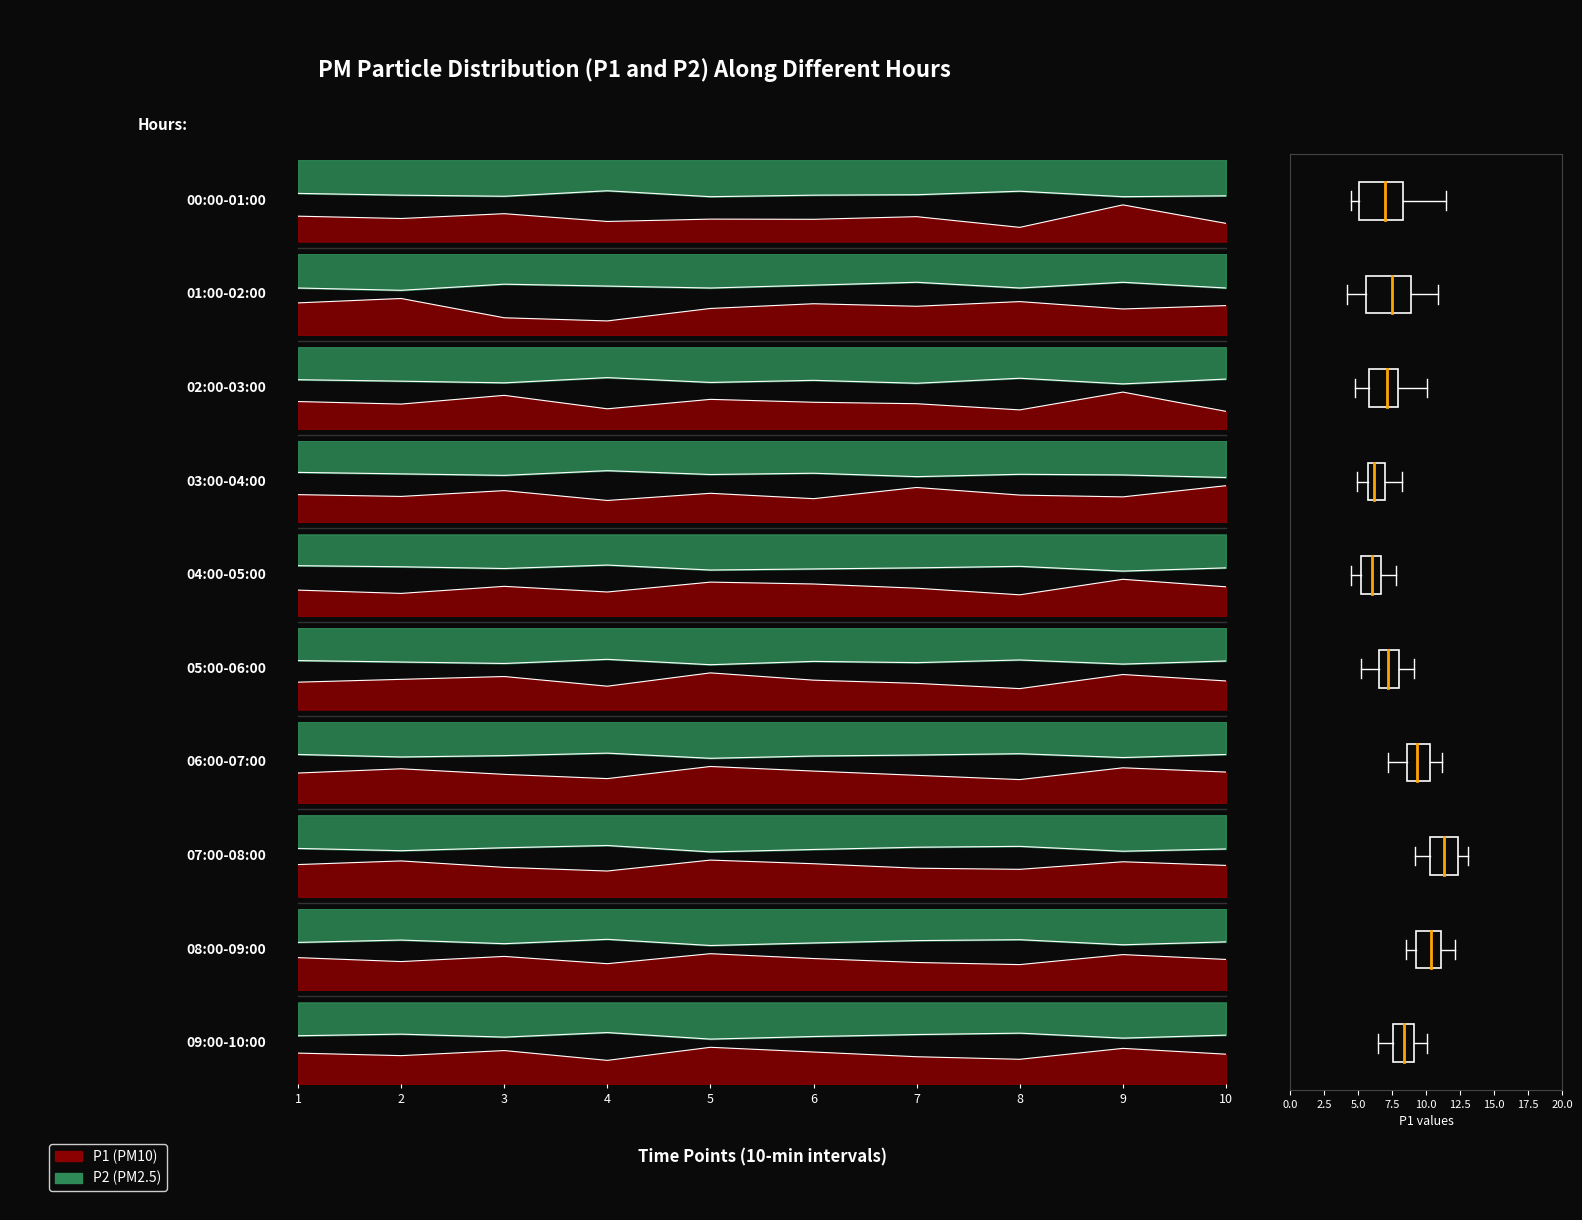

At which label is P2 closest to 0?

5